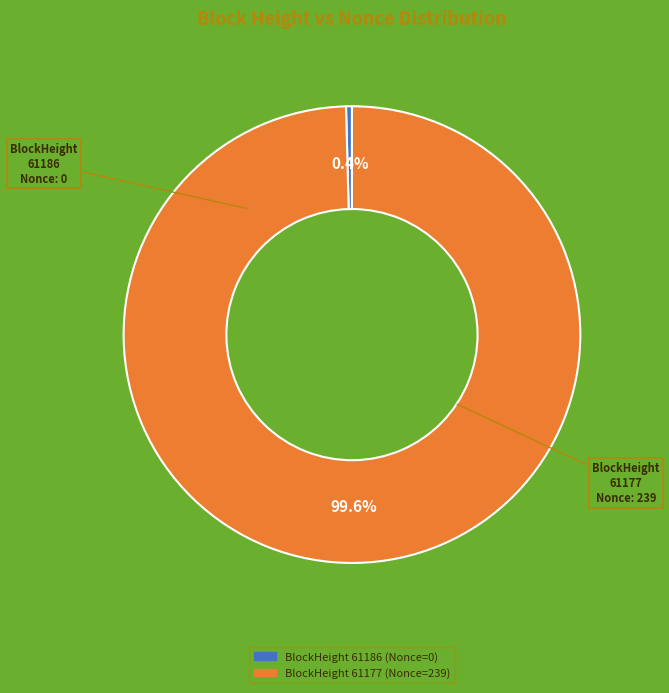

Is there a majority slice in this chart?

Yes